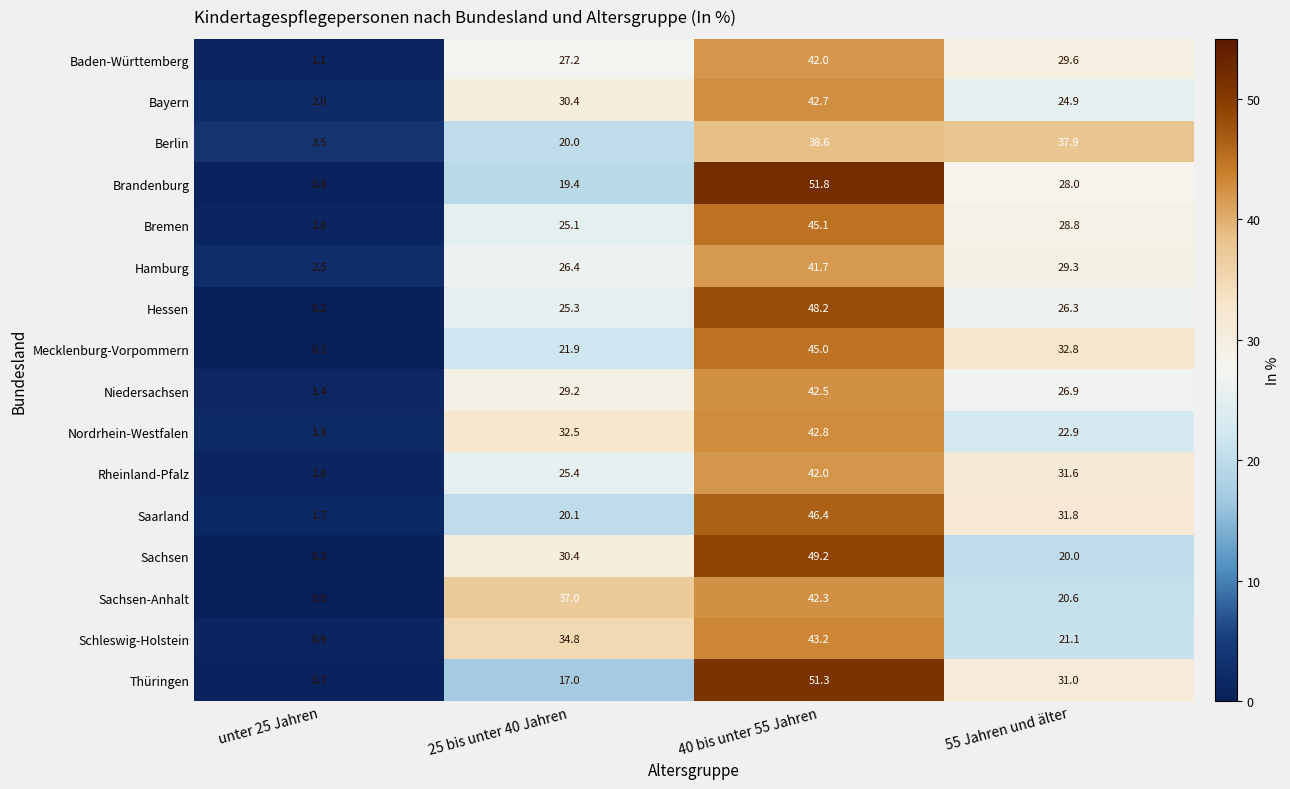

What is the total value across all series at 25 bis unter 40 Jahren?

422.1